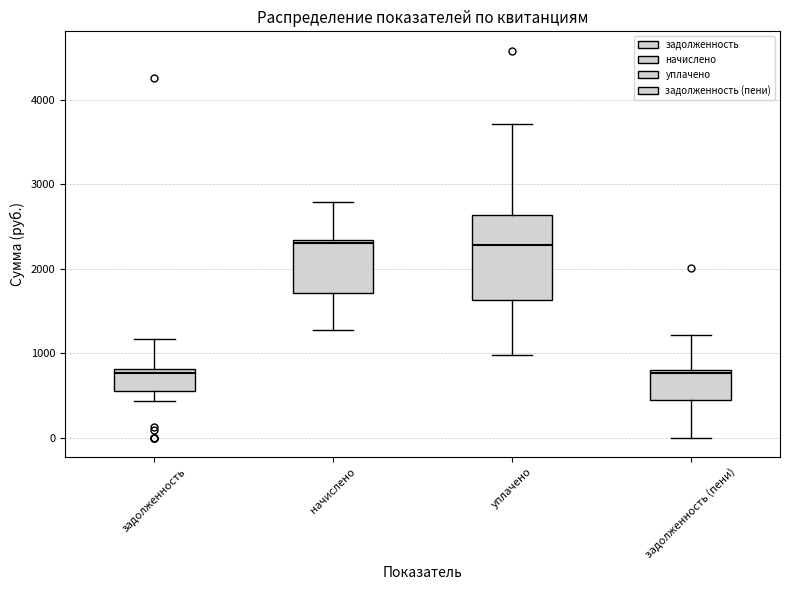

Reading left to right, read every box against the y-axis: the position of its median line, the range the box covers, and the ends of its whiskers. The values are not printed on the chart, so give them approximately, as read against the axis.

задолженность: median 800 (just below the box's upper edge), box 600 to 800, whiskers 400 to 1200
начислено: median 2300 (just below the box's upper edge), box 1700 to 2300, whiskers 1300 to 2800
уплачено: median 2300, box 1600 to 2600, whiskers 1000 to 3700
задолженность (пени): median 800, box 400 to 800, whiskers 0 to 1200